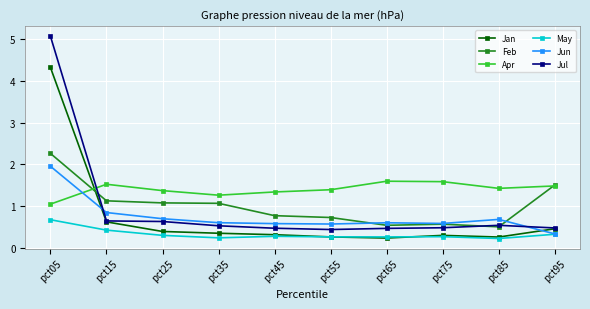

List the series in order of their peak value, highest first.

Jul, Jan, Feb, Jun, Apr, May